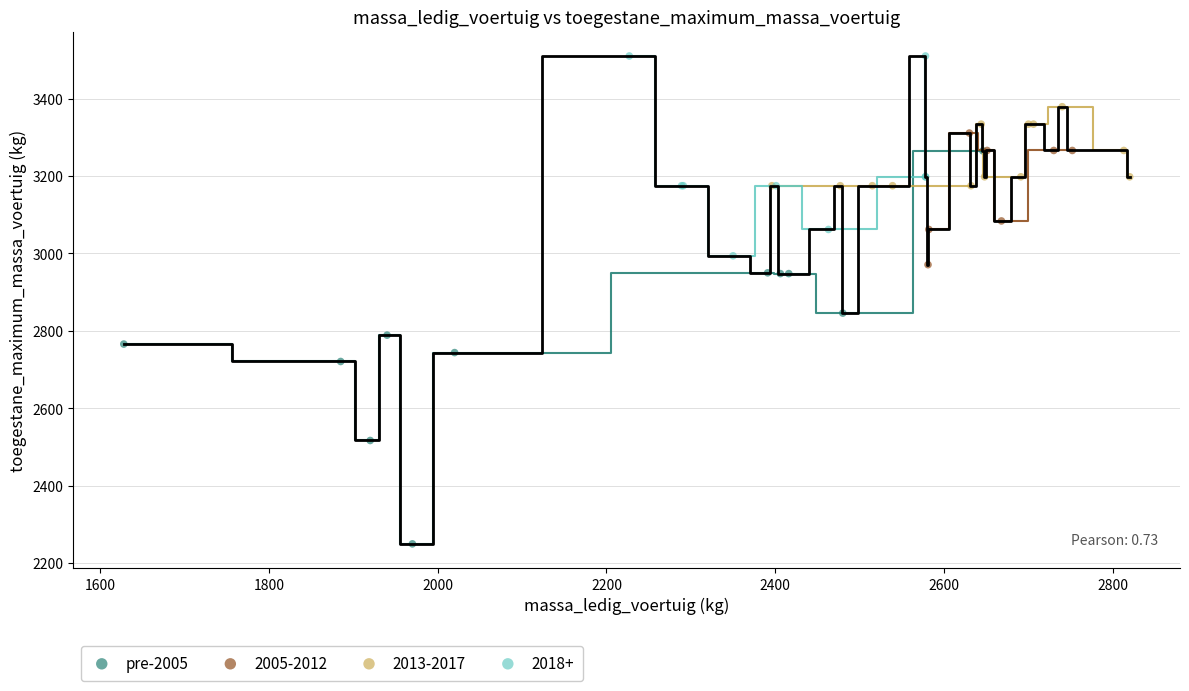

Which series has the largest Y range (max minus min)?

pre-2005